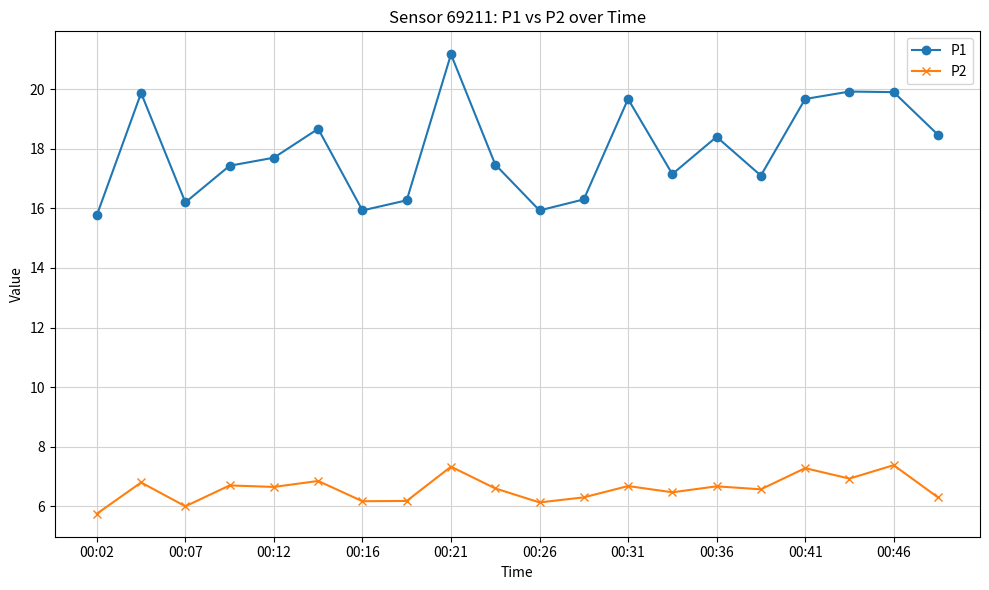

Which series has the widest spread of values?

P1